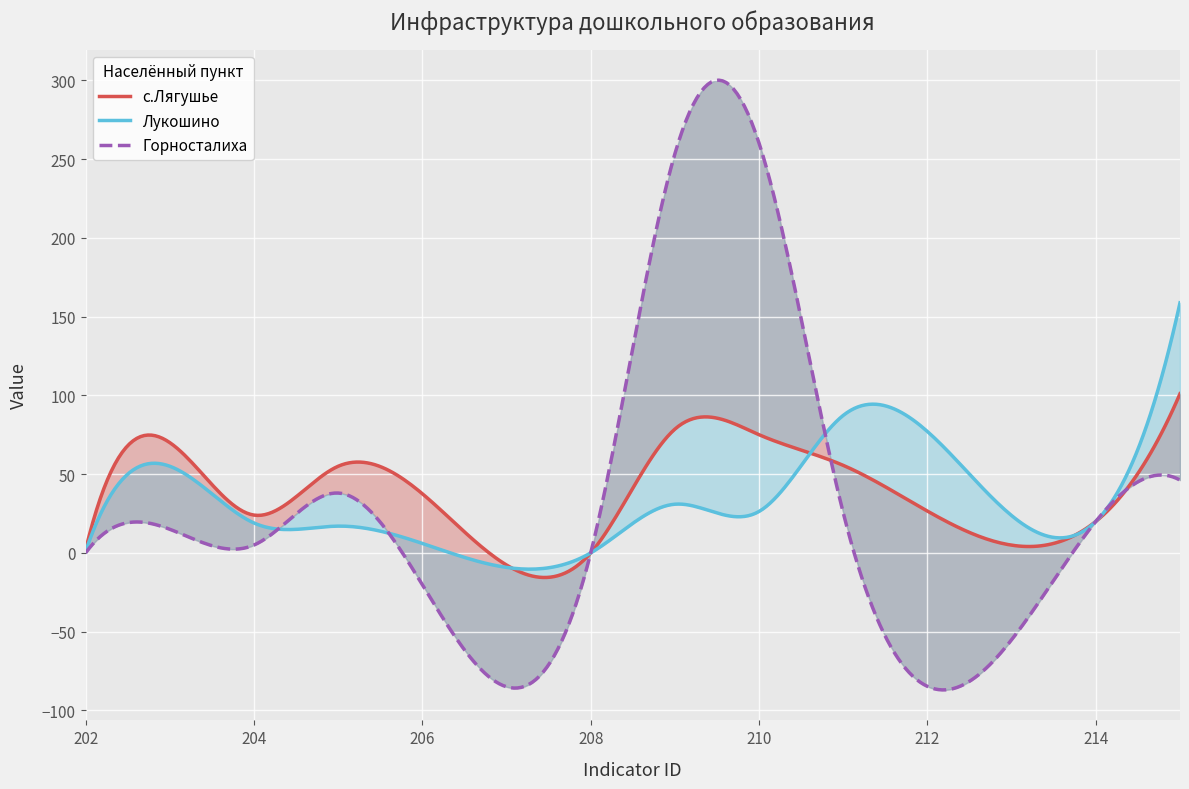

True or false: с.Лягушье has a value of 27.2 at 211.

False